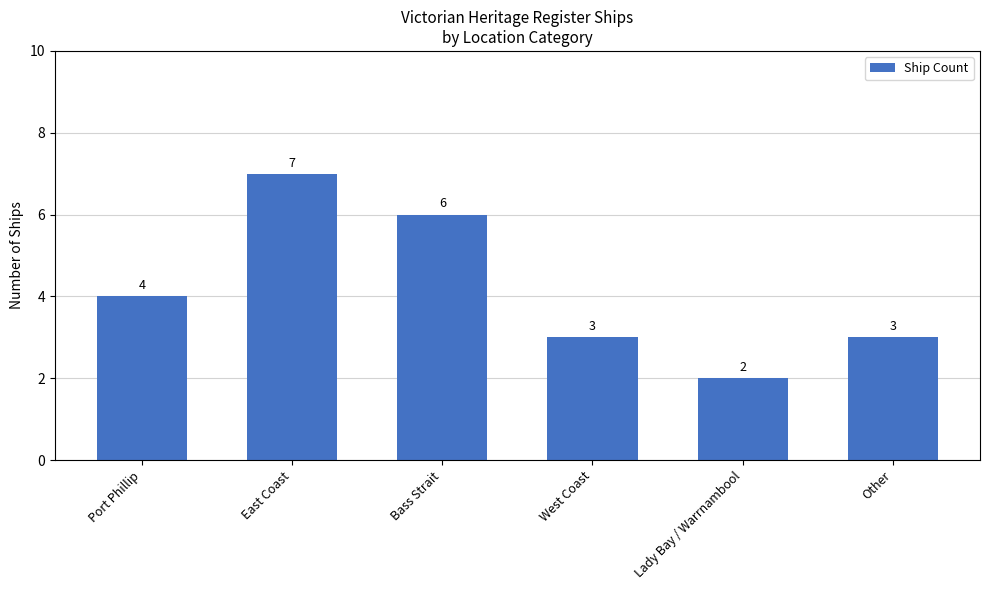

What is the sum of all values?

25